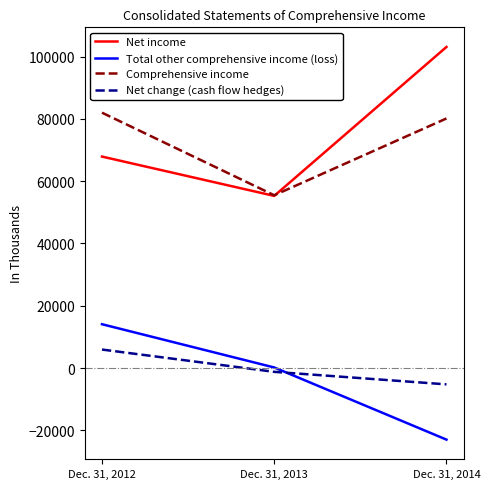

At Dec. 31, 2012, list the series in order from largest to smallest.

Comprehensive income, Net income, Total other comprehensive income (loss), Net change (cash flow hedges)